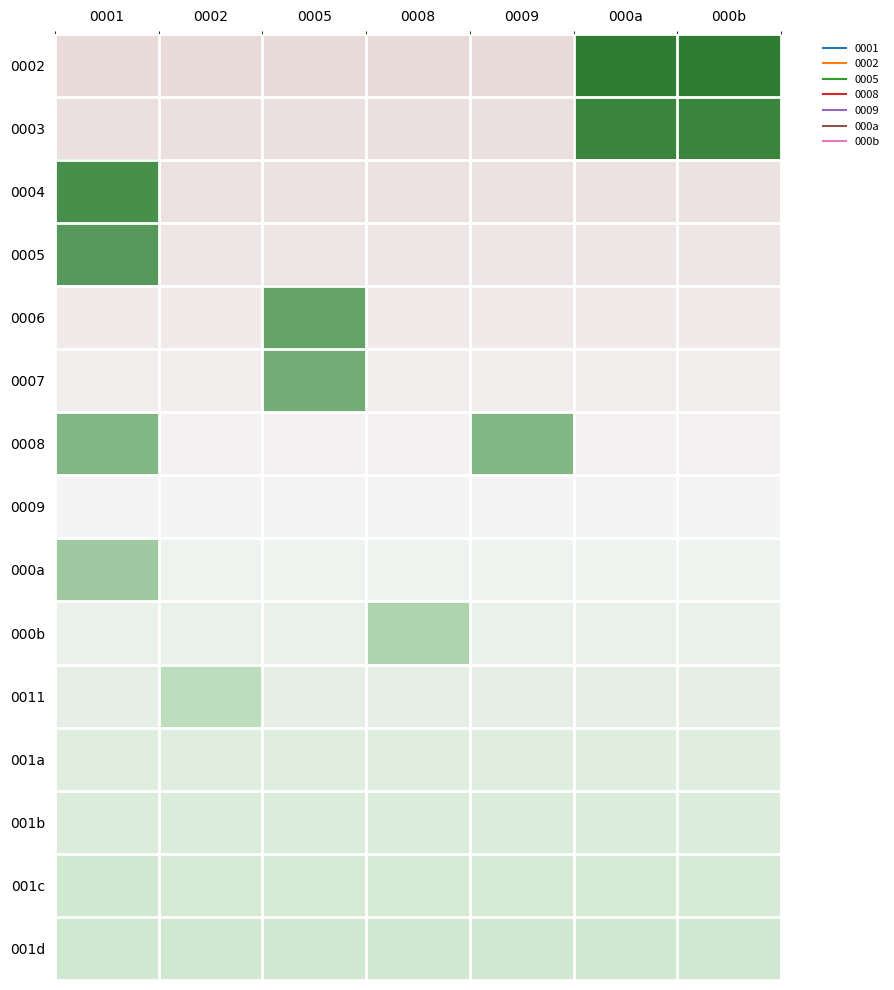

Reading left to right, transcribe all the data shown in this chart.

0002: 0001=-0.4	0002=-0.4	0005=-0.4	0008=-0.4	0009=-0.4	000a=1.0	000b=1.0
0003: 0001=-0.3	0002=-0.3	0005=-0.3	0008=-0.3	0009=-0.3	000a=1.0	000b=1.0
0004: 0001=0.9	0002=-0.3	0005=-0.3	0008=-0.3	0009=-0.3	000a=-0.3	000b=-0.3
0005: 0001=0.9	0002=-0.2	0005=-0.2	0008=-0.2	0009=-0.2	000a=-0.2	000b=-0.2
0006: 0001=-0.2	0002=-0.2	0005=0.8	0008=-0.2	0009=-0.2	000a=-0.2	000b=-0.2
0007: 0001=-0.1	0002=-0.1	0005=0.8	0008=-0.1	0009=-0.1	000a=-0.1	000b=-0.1
0008: 0001=0.7	0002=-0.1	0005=-0.1	0008=-0.1	0009=0.7	000a=-0.1	000b=-0.1
0009: 0001=0.0	0002=0.0	0005=0.0	0008=0.0	0009=0.0	000a=0.0	000b=0.0
000a: 0001=0.6	0002=0.1	0005=0.1	0008=0.1	0009=0.1	000a=0.1	000b=0.1
000b: 0001=0.1	0002=0.1	0005=0.1	0008=0.6	0009=0.1	000a=0.1	000b=0.1
0011: 0001=0.2	0002=0.5	0005=0.2	0008=0.2	0009=0.2	000a=0.2	000b=0.2
001a: 0001=0.2	0002=0.2	0005=0.2	0008=0.2	0009=0.2	000a=0.2	000b=0.2
001b: 0001=0.3	0002=0.3	0005=0.3	0008=0.3	0009=0.3	000a=0.3	000b=0.3
001c: 0001=0.4	0002=0.3	0005=0.3	0008=0.3	0009=0.3	000a=0.3	000b=0.3
001d: 0001=0.4	0002=0.4	0005=0.4	0008=0.4	0009=0.4	000a=0.4	000b=0.4